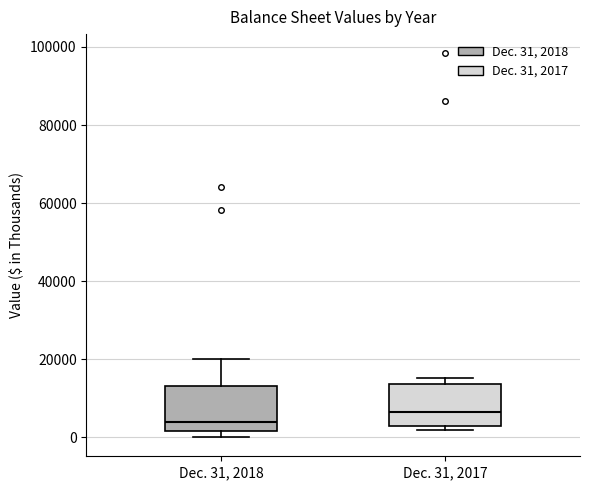

Where is the lower edge of the box for Dec. 31, 2017 on the y-axis? The values are not printed on the chart, so give them approximately, as read against the axis.

2000